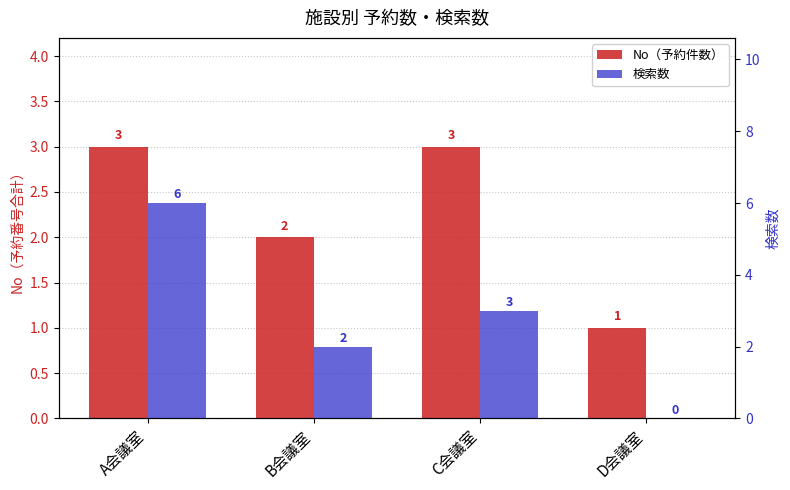

What is the greatest value displayed?

6